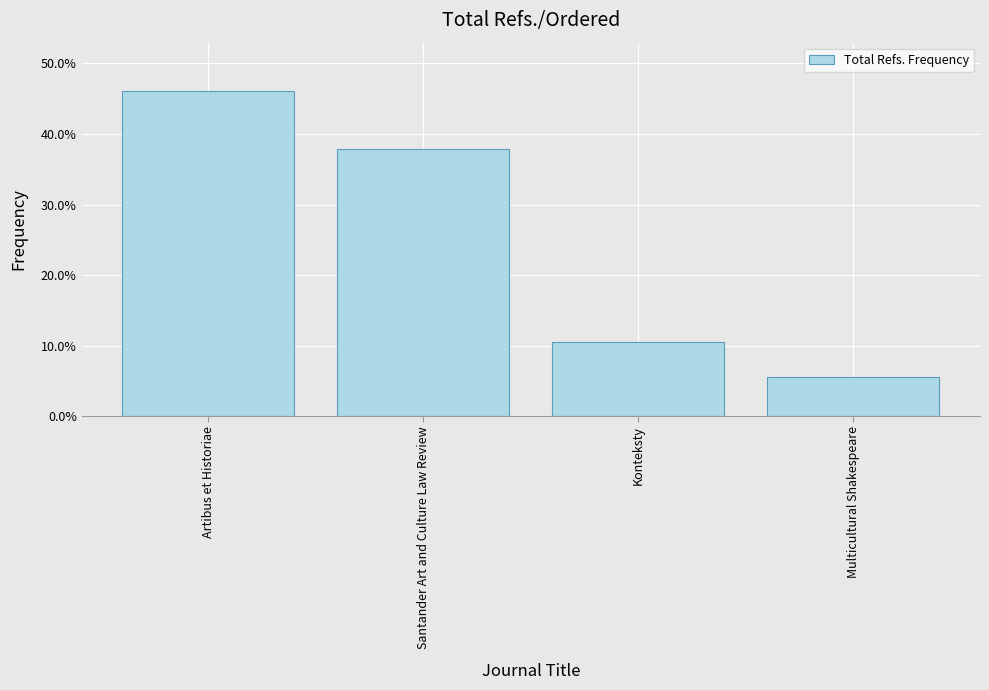

What is the label of the 2nd bar from the right?

Konteksty